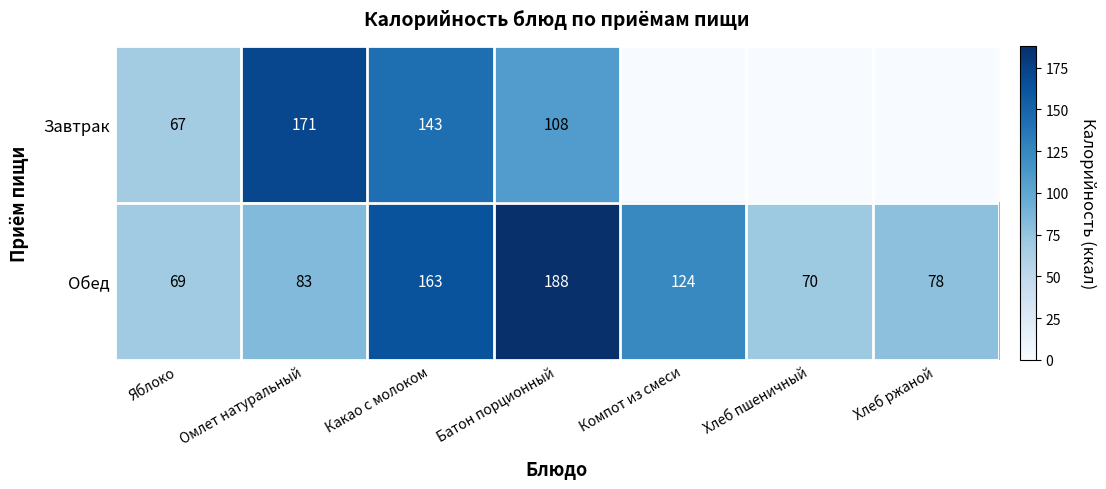

At which label does Обед reach its minimum?

Яблоко